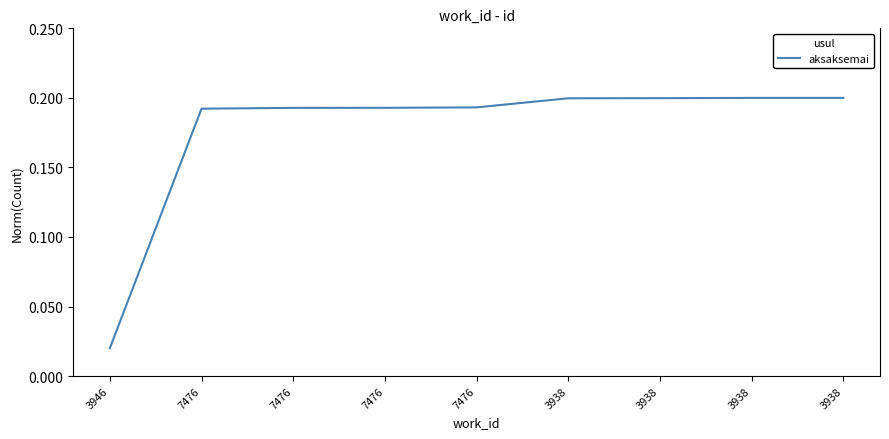

Does the chart have visible grid lines?

No